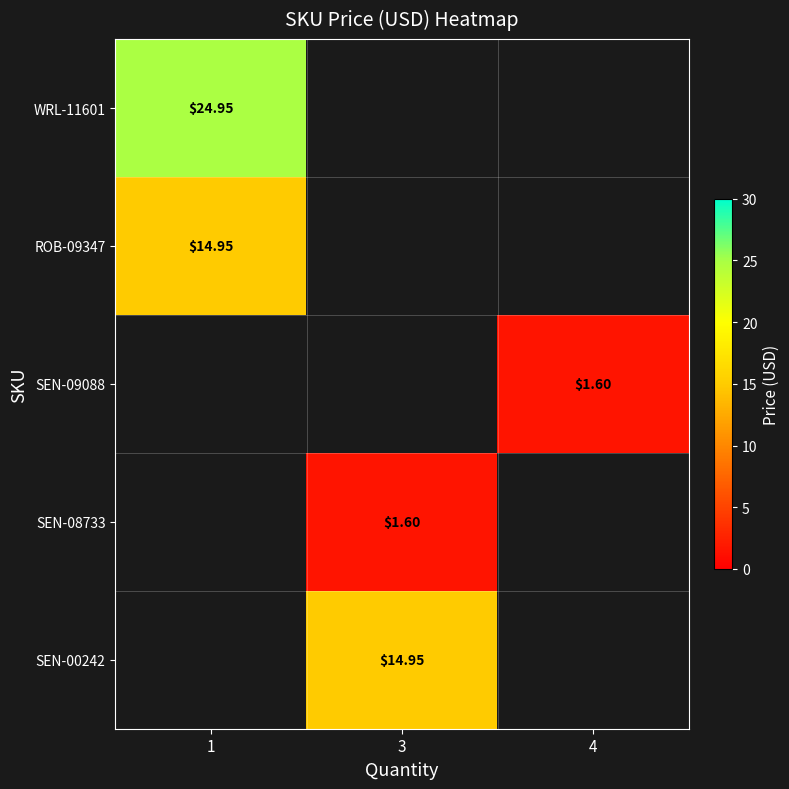

How many positive values does the SEN-00242 series have?

1